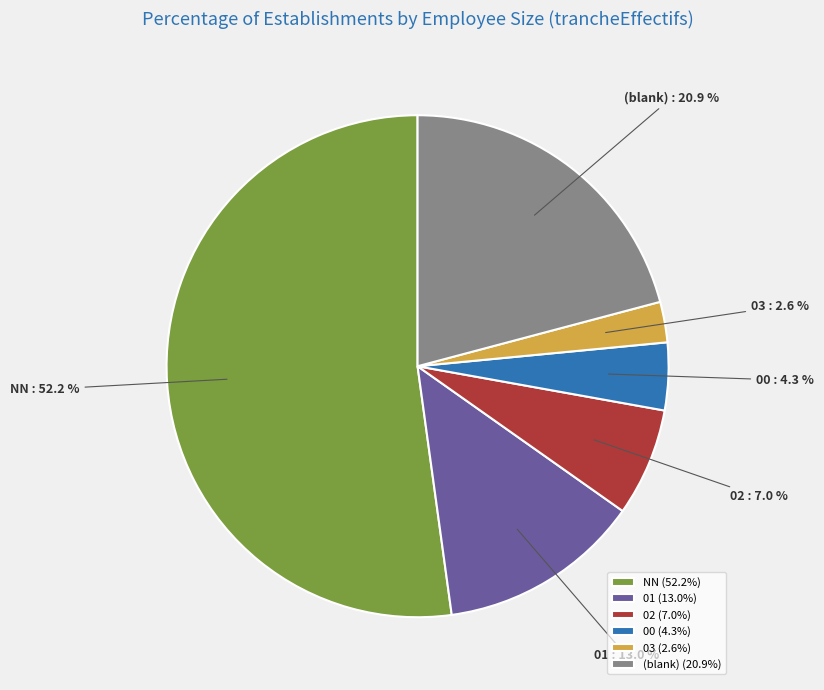

What is the largest slice in the pie chart?

NN